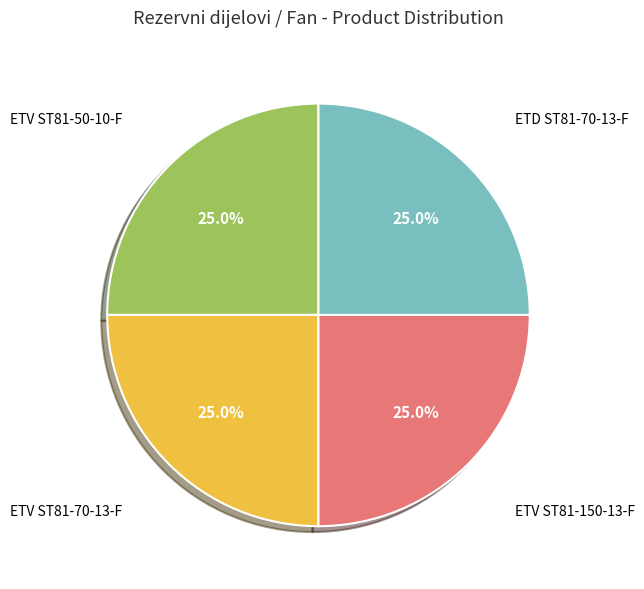

Is there a majority slice in this chart?

No